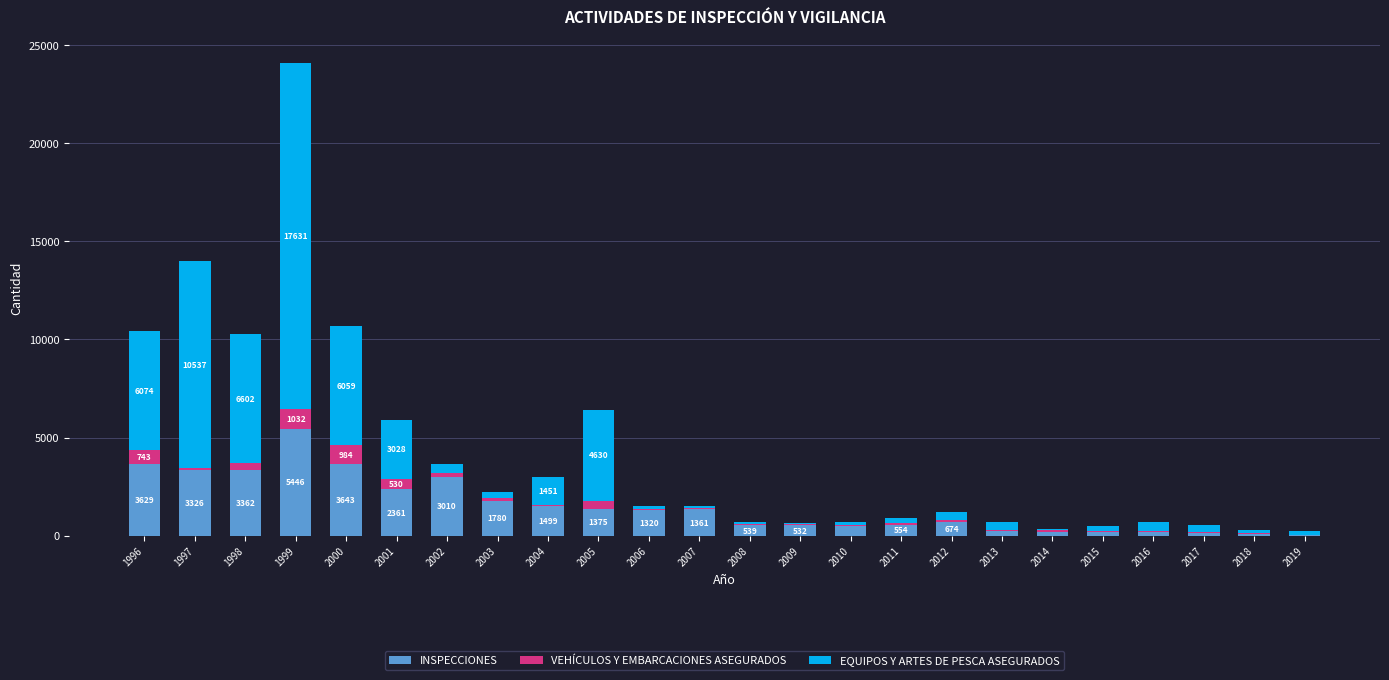

What is the maximum value for INSPECCIONES?

5446